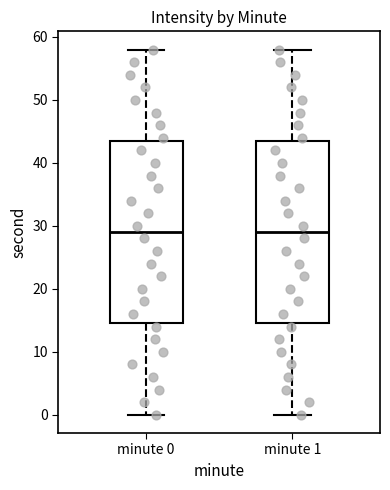

Reading left to right, read every box against the y-axis: the position of its median line, the range the box covers, and the ends of its whiskers. The values are not printed on the chart, so give them approximately, as read against the axis.

minute 0: median 29, box 15 to 44, whiskers 0 to 58
minute 1: median 29, box 15 to 44, whiskers 0 to 58